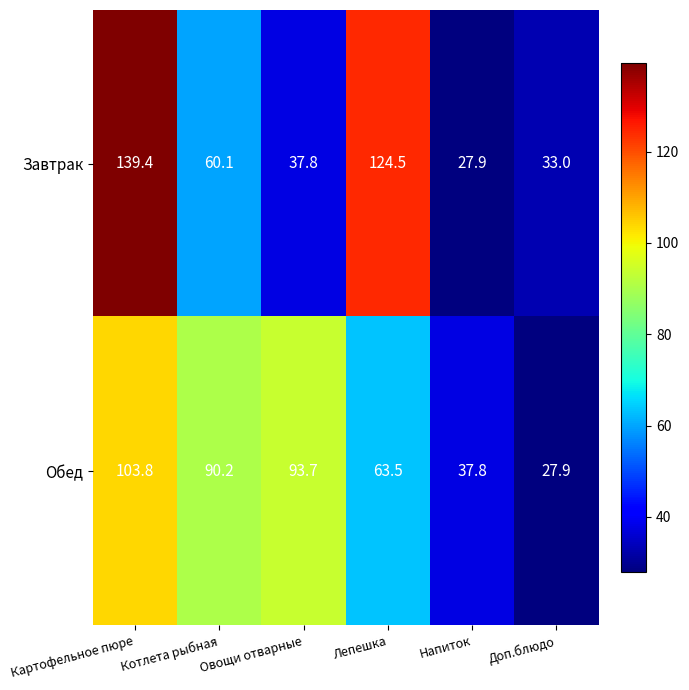

What is the total value across all series at Картофельное пюре?

243.2